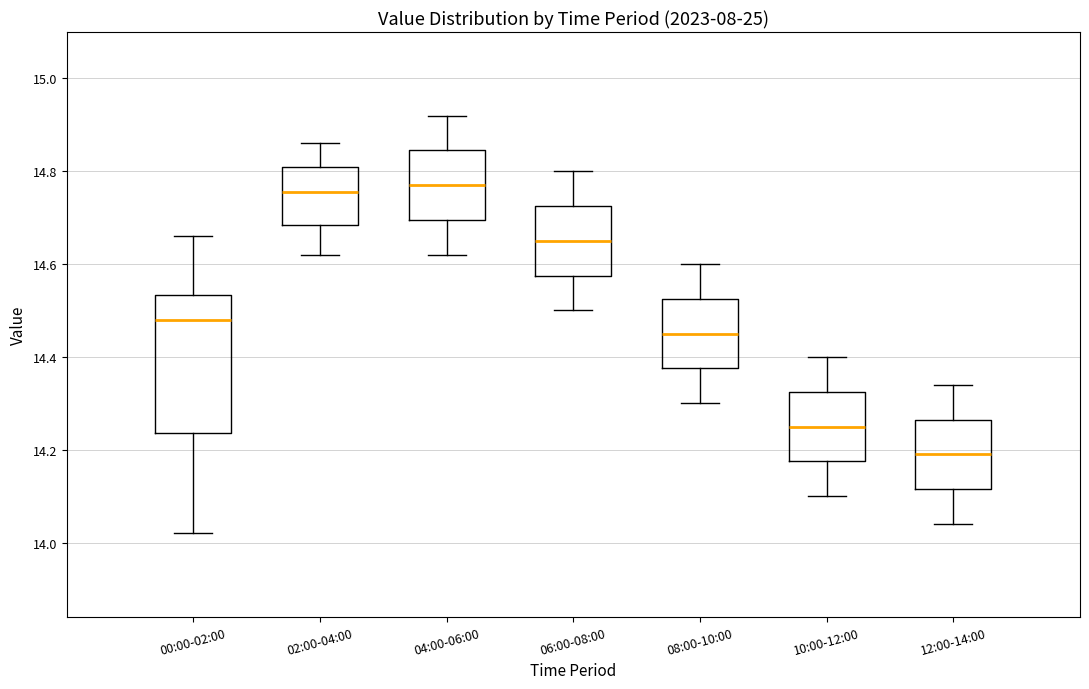

Reading left to right, read every box against the y-axis: the position of its median line, the range the box covers, and the ends of its whiskers. The values are not printed on the chart, so give them approximately, as read against the axis.

00:00-02:00: median 14.48, box 14.24 to 14.54, whiskers 14.02 to 14.66
02:00-04:00: median 14.76, box 14.68 to 14.82, whiskers 14.62 to 14.86
04:00-06:00: median 14.78, box 14.70 to 14.84, whiskers 14.62 to 14.92
06:00-08:00: median 14.66, box 14.58 to 14.72, whiskers 14.50 to 14.80
08:00-10:00: median 14.46, box 14.38 to 14.52, whiskers 14.30 to 14.60
10:00-12:00: median 14.26, box 14.18 to 14.32, whiskers 14.10 to 14.40
12:00-14:00: median 14.20, box 14.12 to 14.26, whiskers 14.04 to 14.34